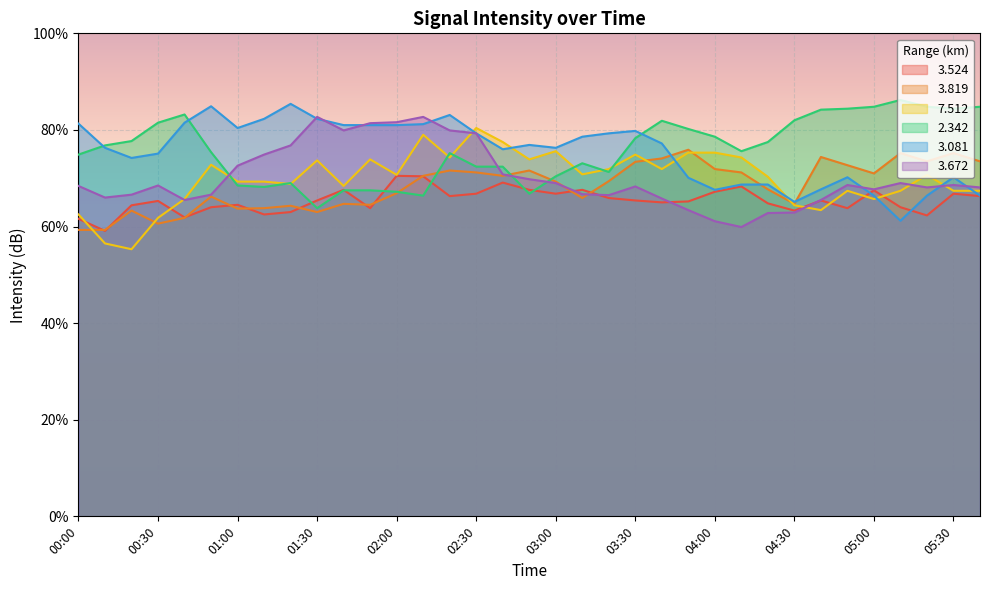

At which category does   3.524 reach its first local peak?

00:30